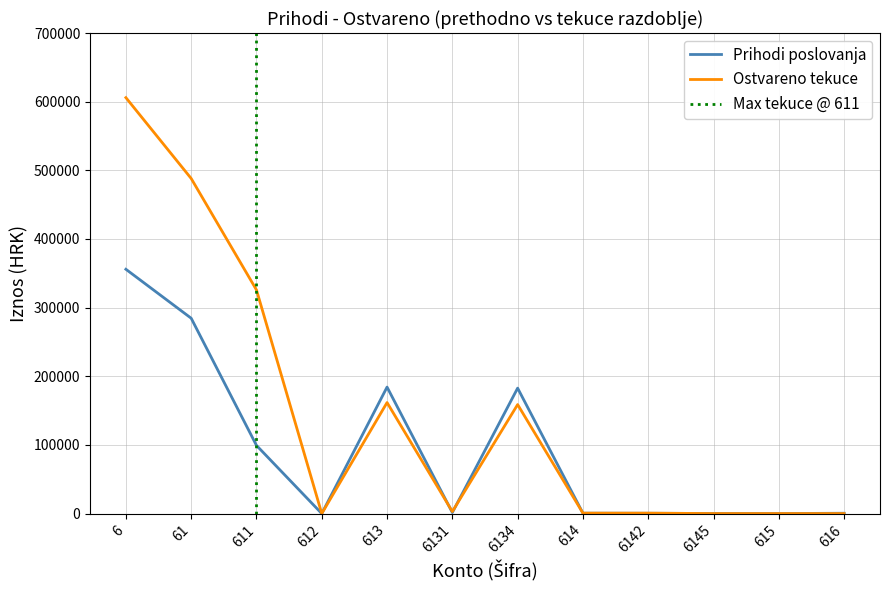

How many lines are shown in the chart?

2